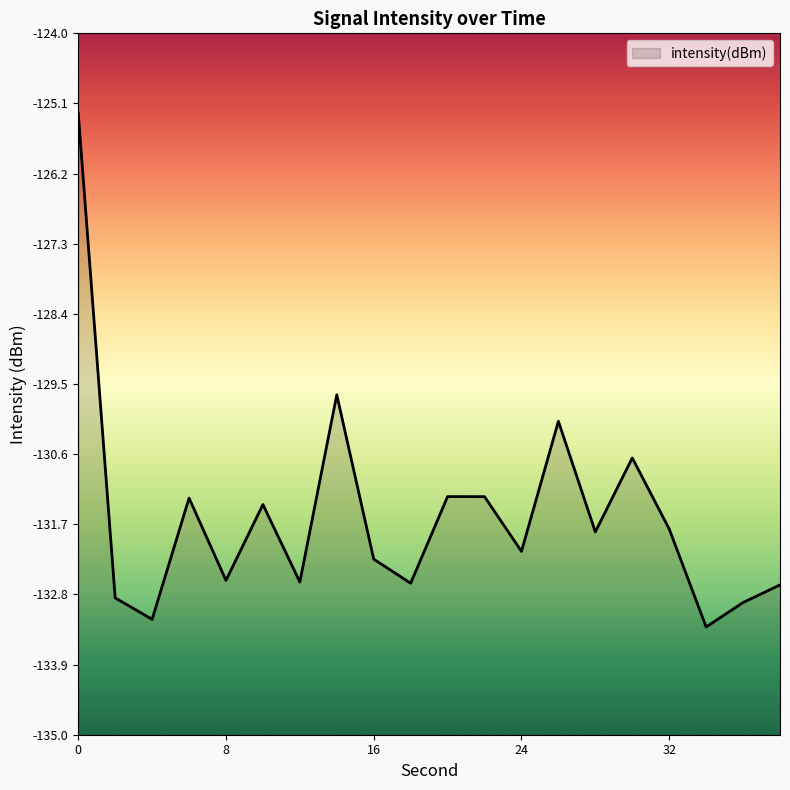

Is it true that the value at 14 is -129.7?

True